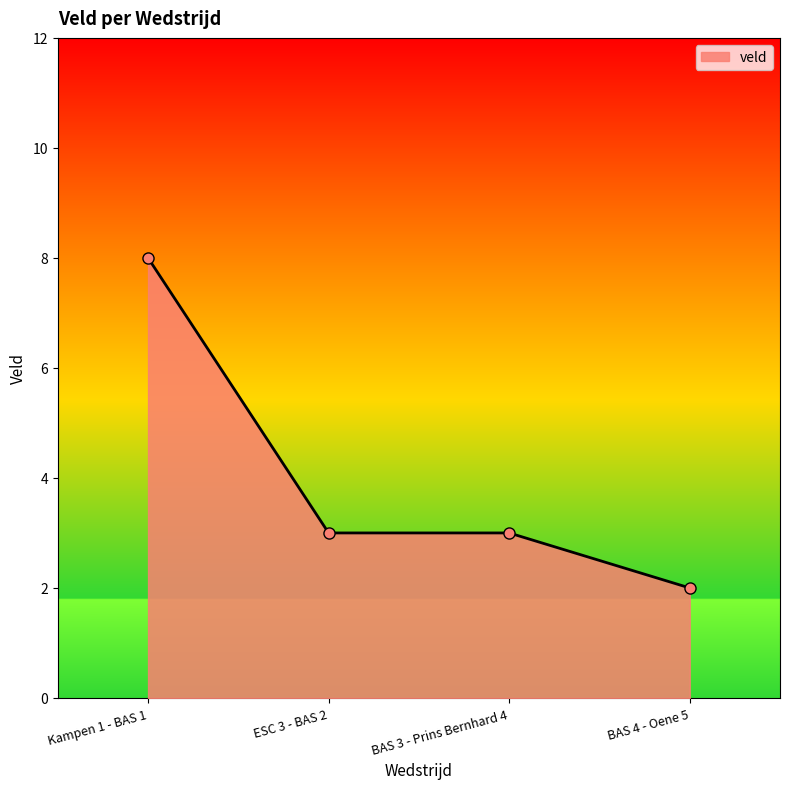

True or false: the data has more than 1 interior local peaks.

False